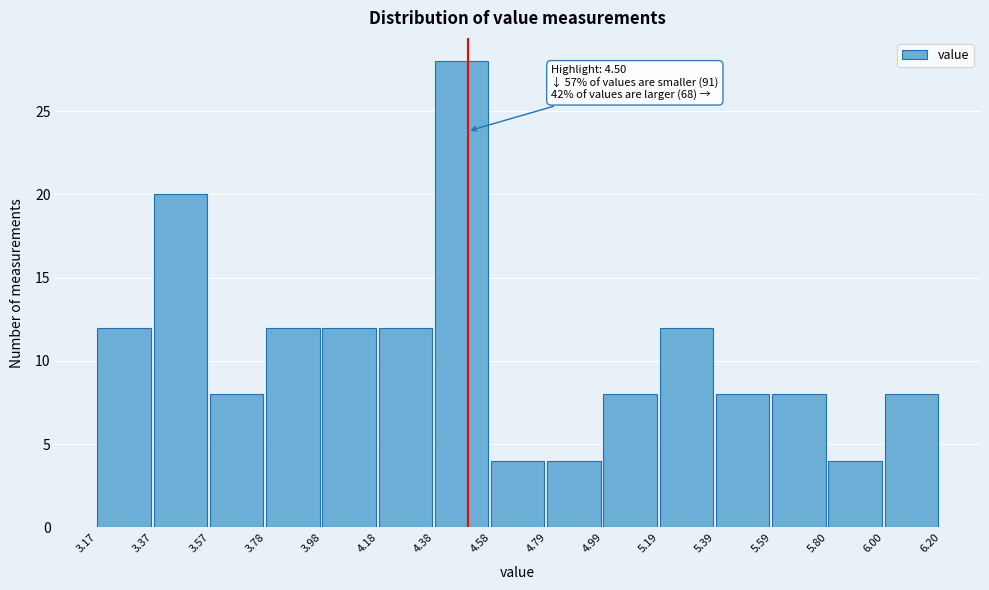

Over which range of the x-axis is the bar tallest?

4.38 to 4.58